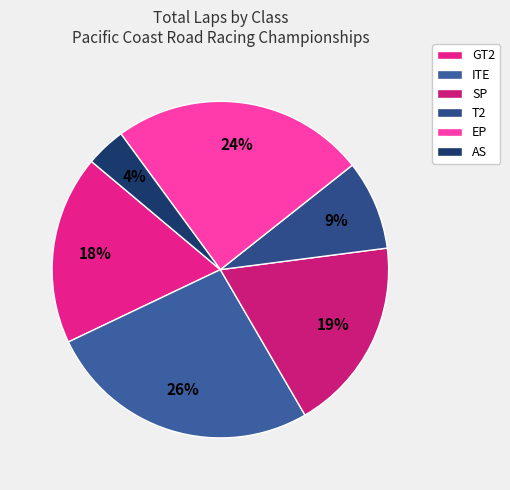

The SP slice represents 8% of the pie. True or false?

False